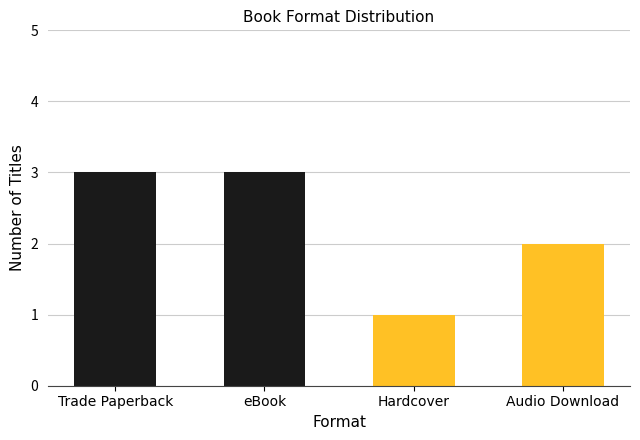

Read the value at Trade Paperback.

3